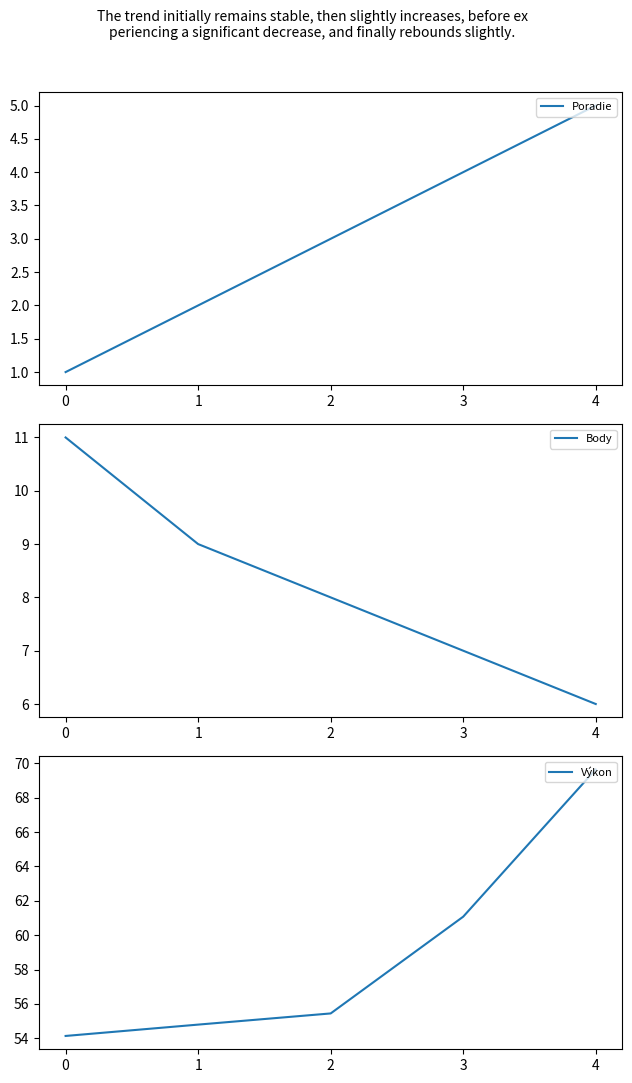

What is the difference between the highest and lowest values at 0?

53.1